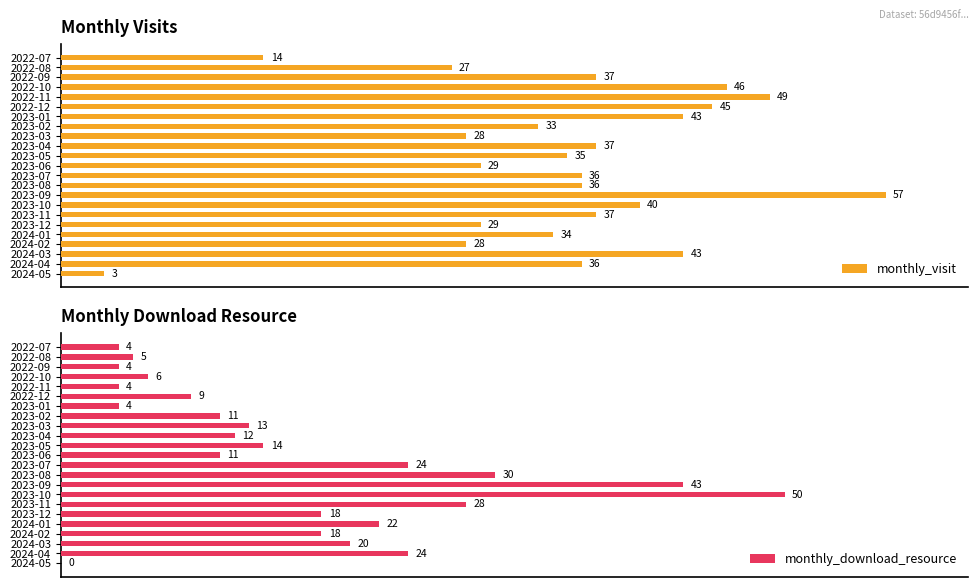

What is the maximum value for monthly_visit?

57